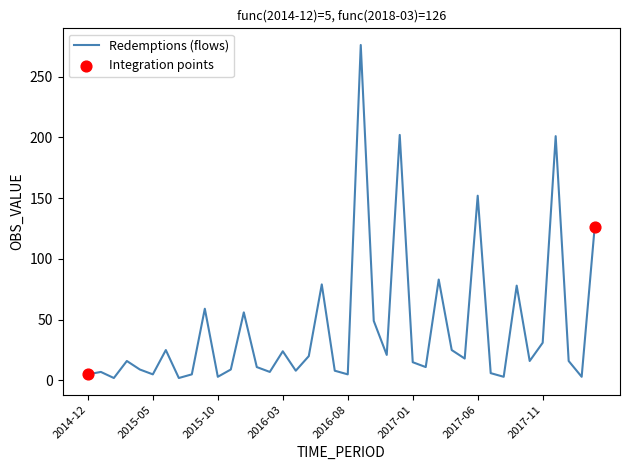

What is the difference between the maximum and minimum values?

274